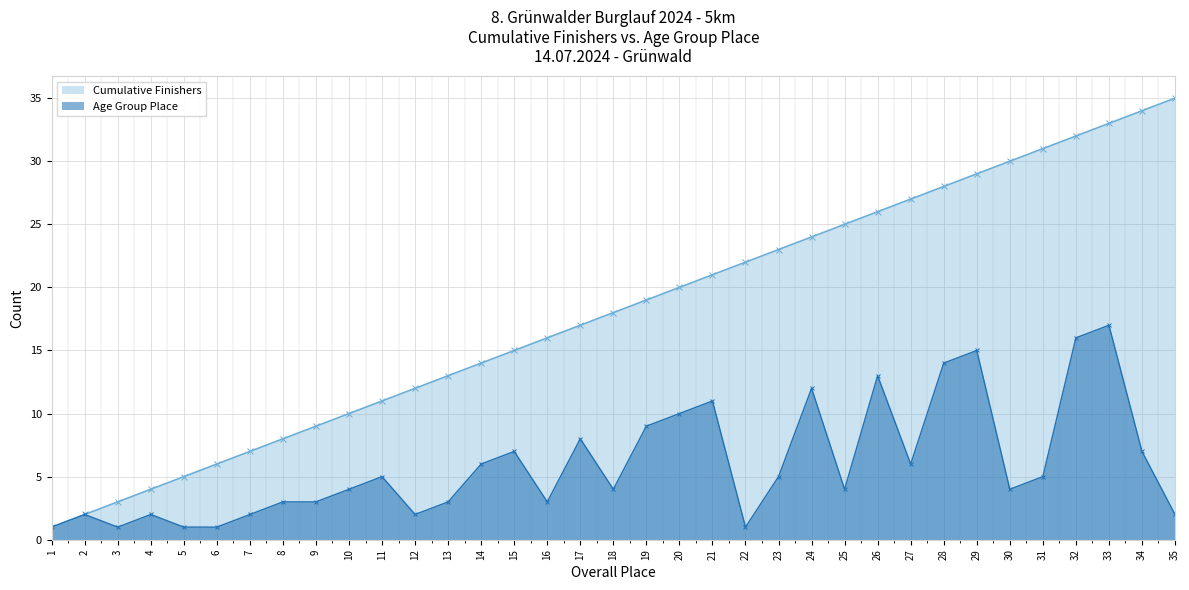

The Place per AK series shows 7 at 31. True or false?

False